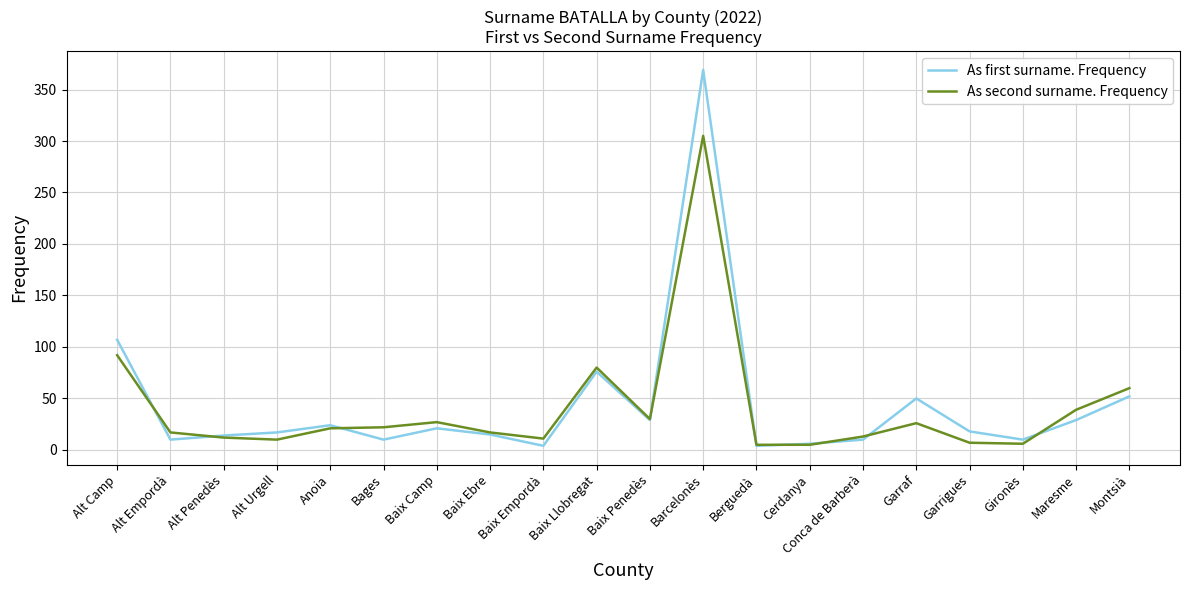

What is the total value across all series at Alt Empordà?

27